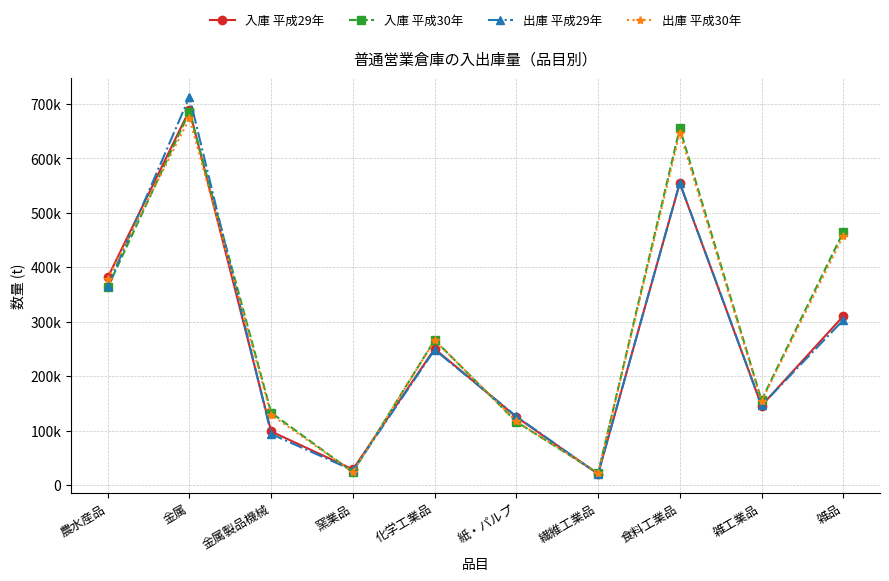

What is the average value of the 出庫 平成30年 series?

287077